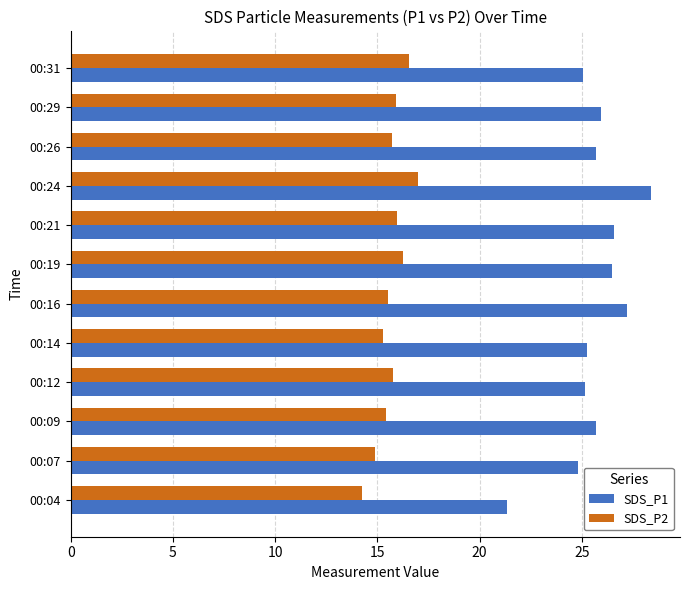

What are all the series names shown in the legend?

SDS_P1, SDS_P2